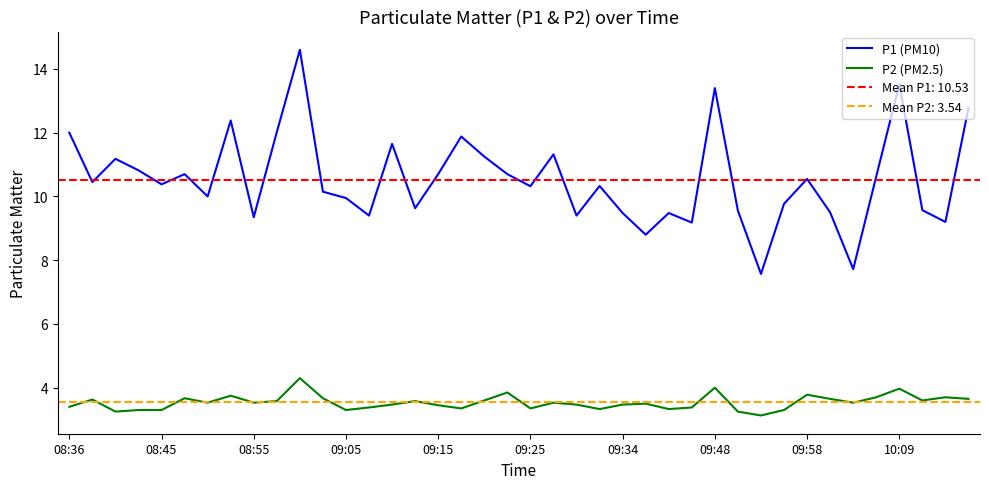

Does the chart display data point markers on the line(s)?

No